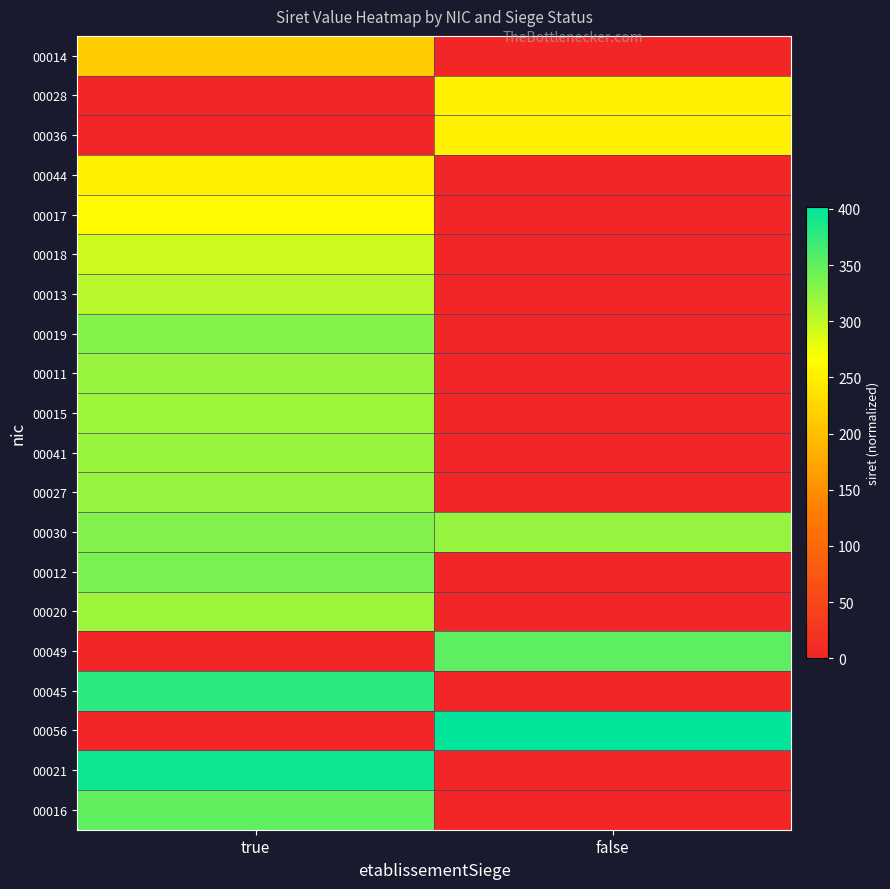

How many data points does each series have?

2